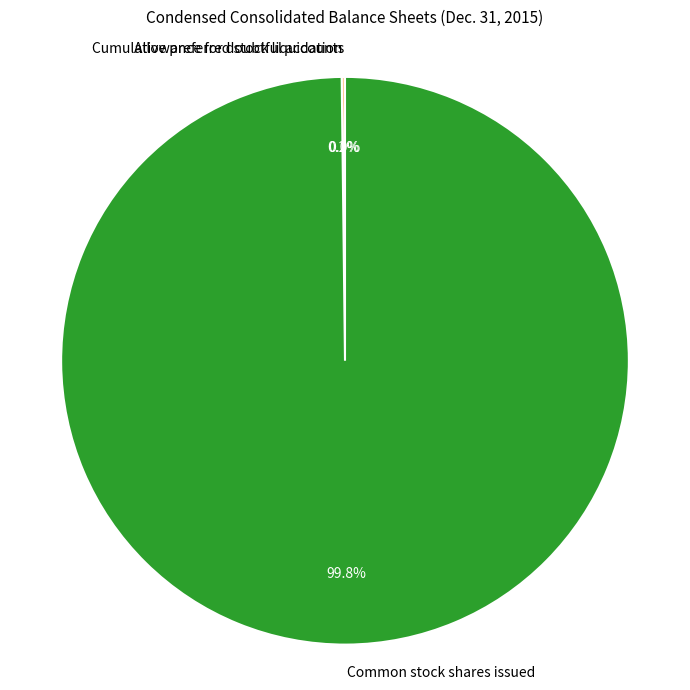

Which category has the biggest portion of the pie?

Common stock shares issued